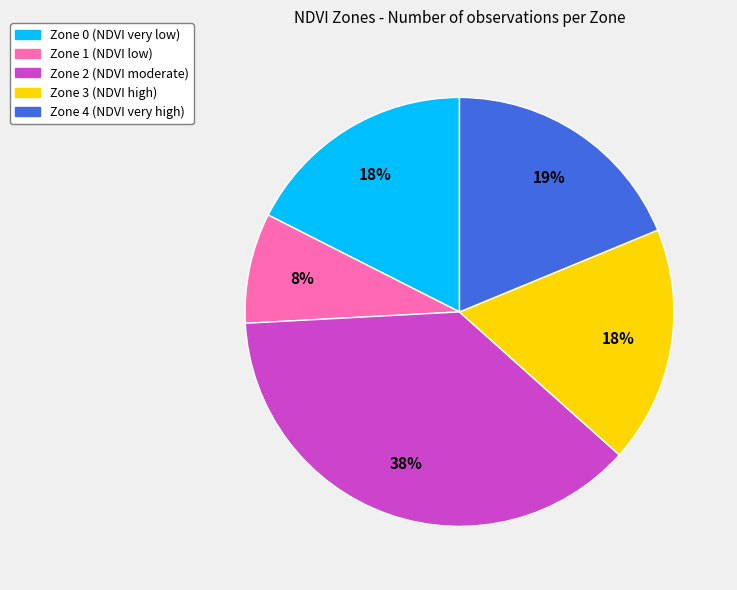

Is it true that Zone 3 is 18% of the pie?

True